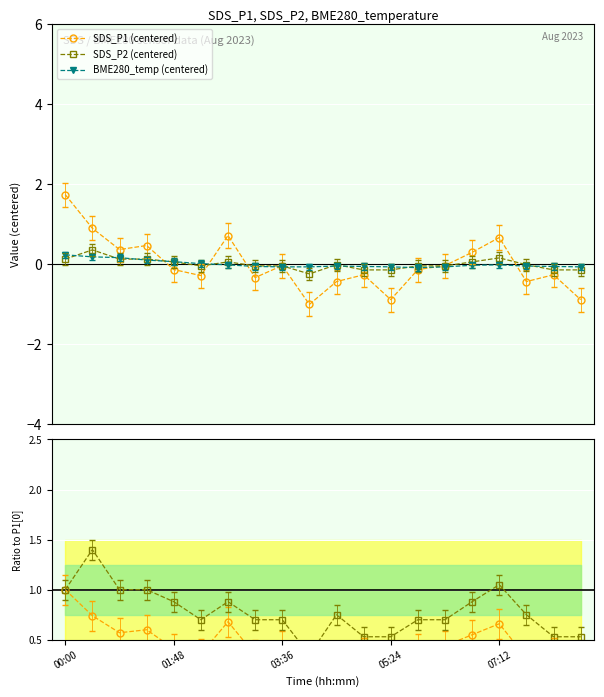

What is the minimum value for SDS_P1 (centered)?

-1.0